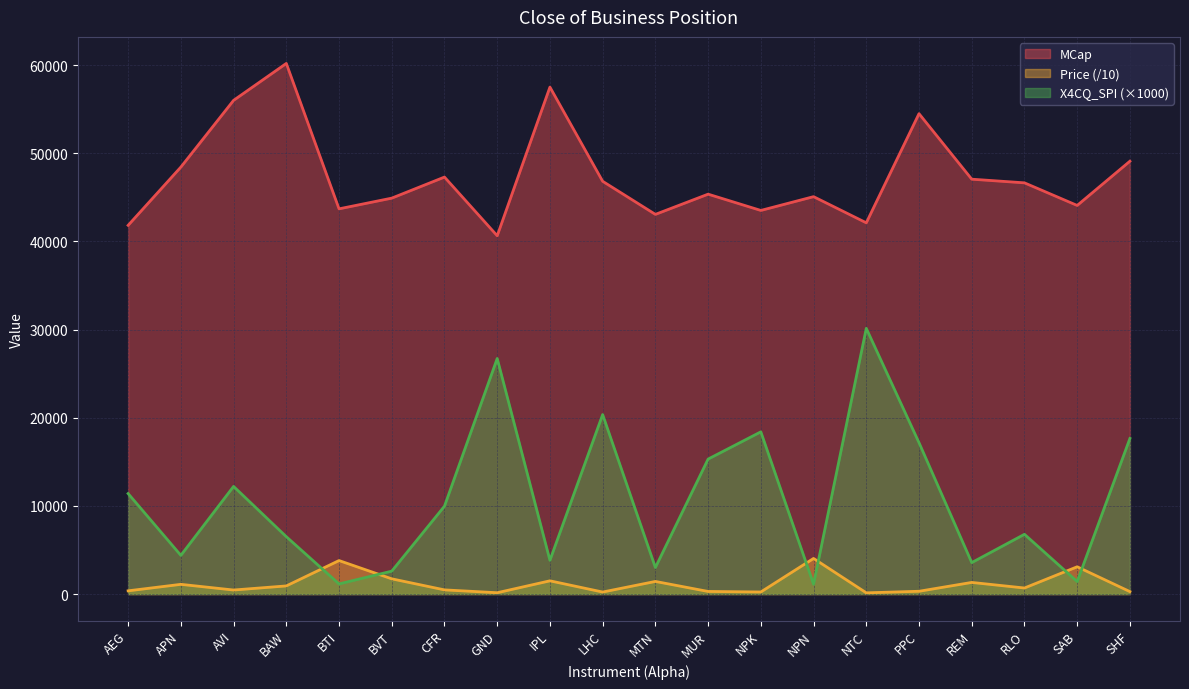

Is it true that MCap equals 68799.1 at LHC?

False